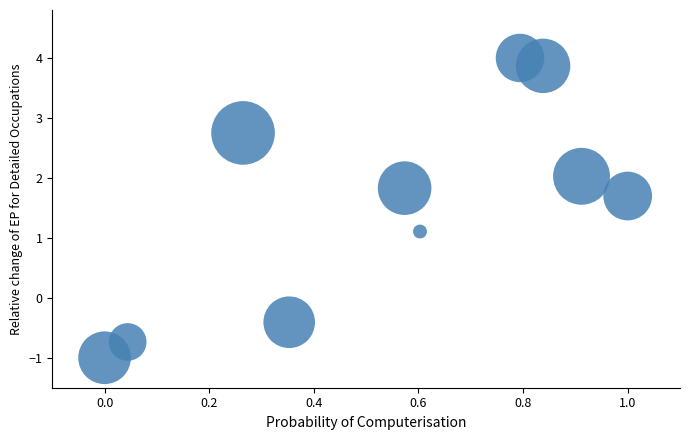

What is the range of X values (max minus min)?

1.0